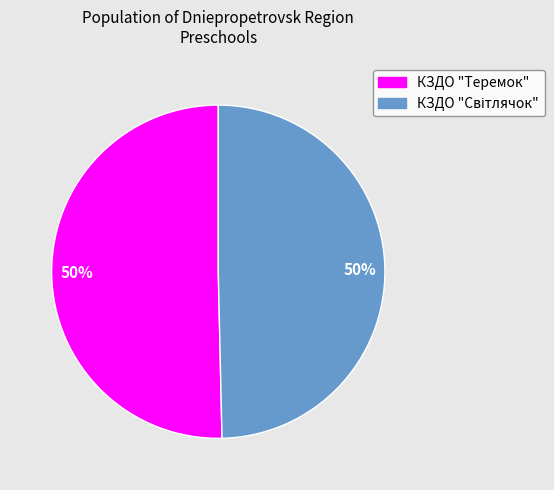

True or false: КЗДО "Теремок" accounts for 43% of the total.

False